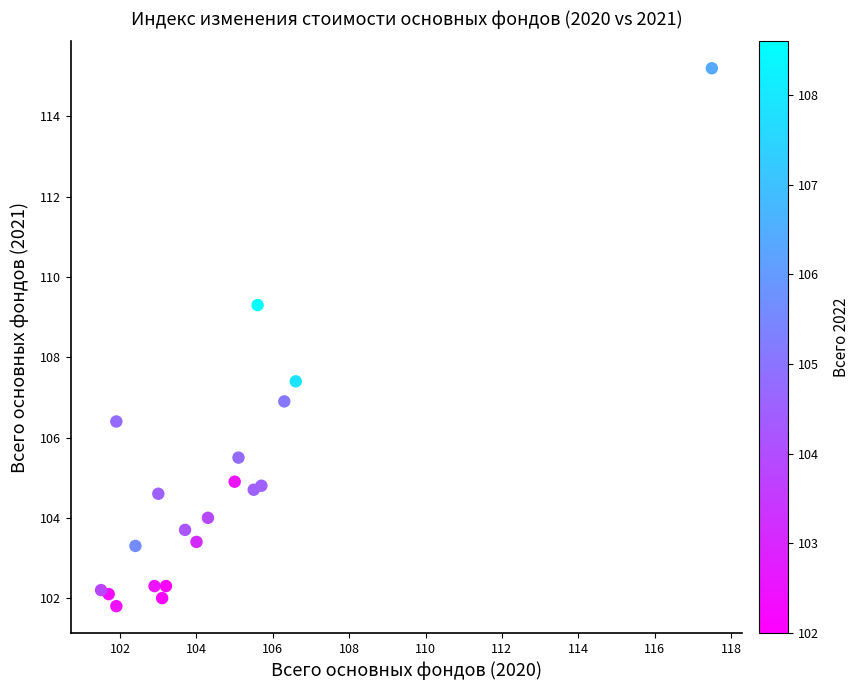

What is the range of Y values (max minus min)?

13.4